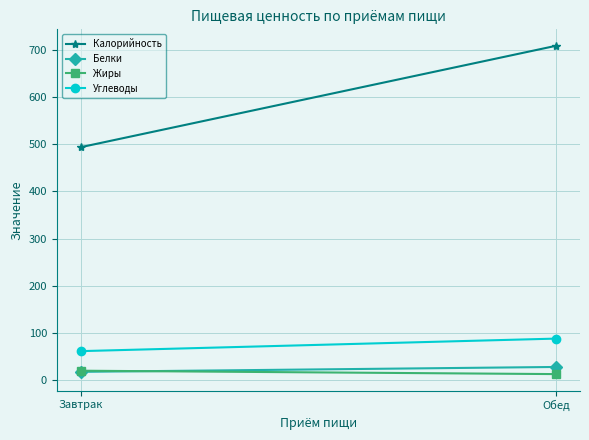

Rank the categories by Жиры value from highest to lowest.

Завтрак, Обед